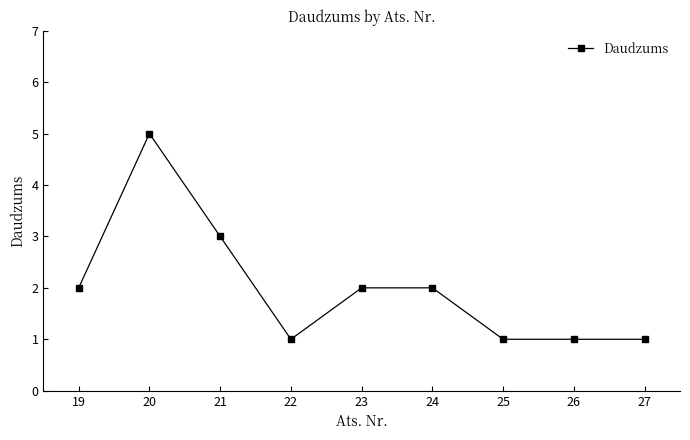

Does the chart have visible grid lines?

No